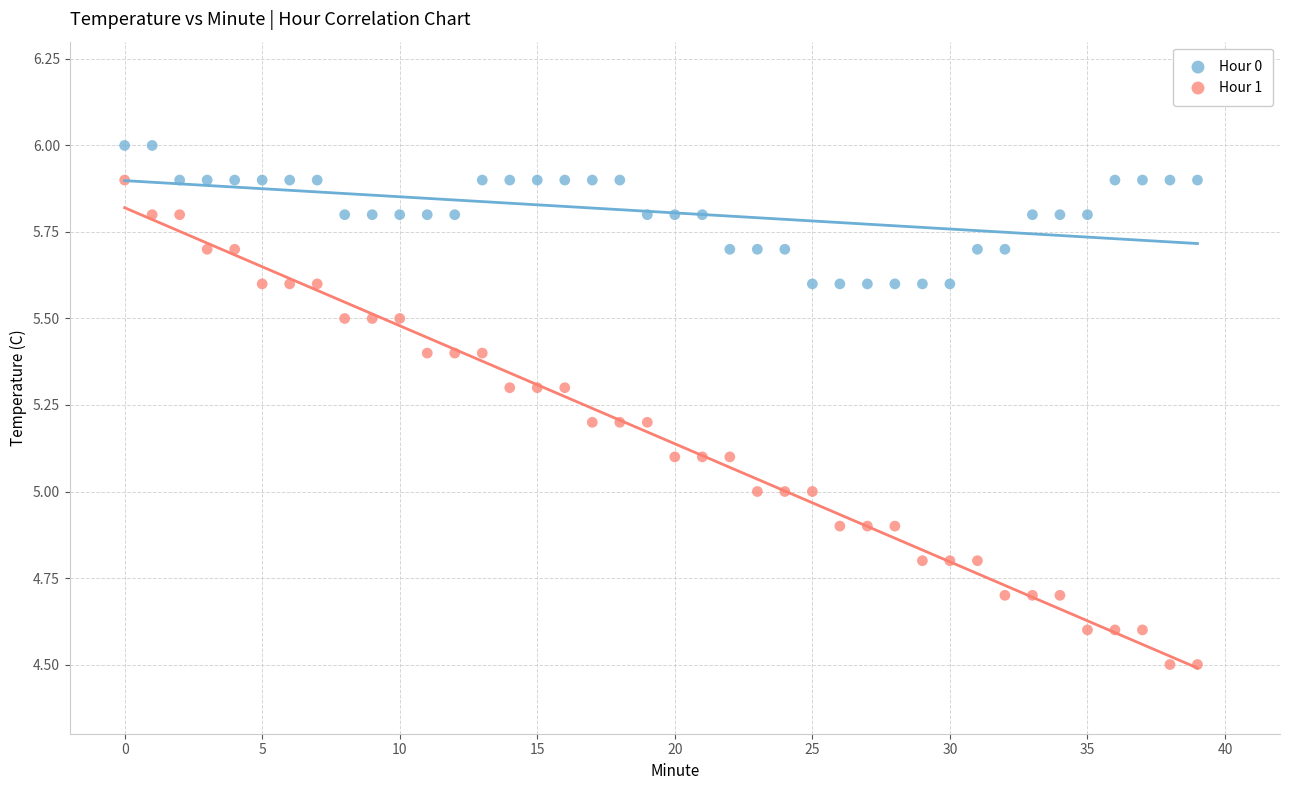

Which series has the widest spread of Y values?

Hour 1